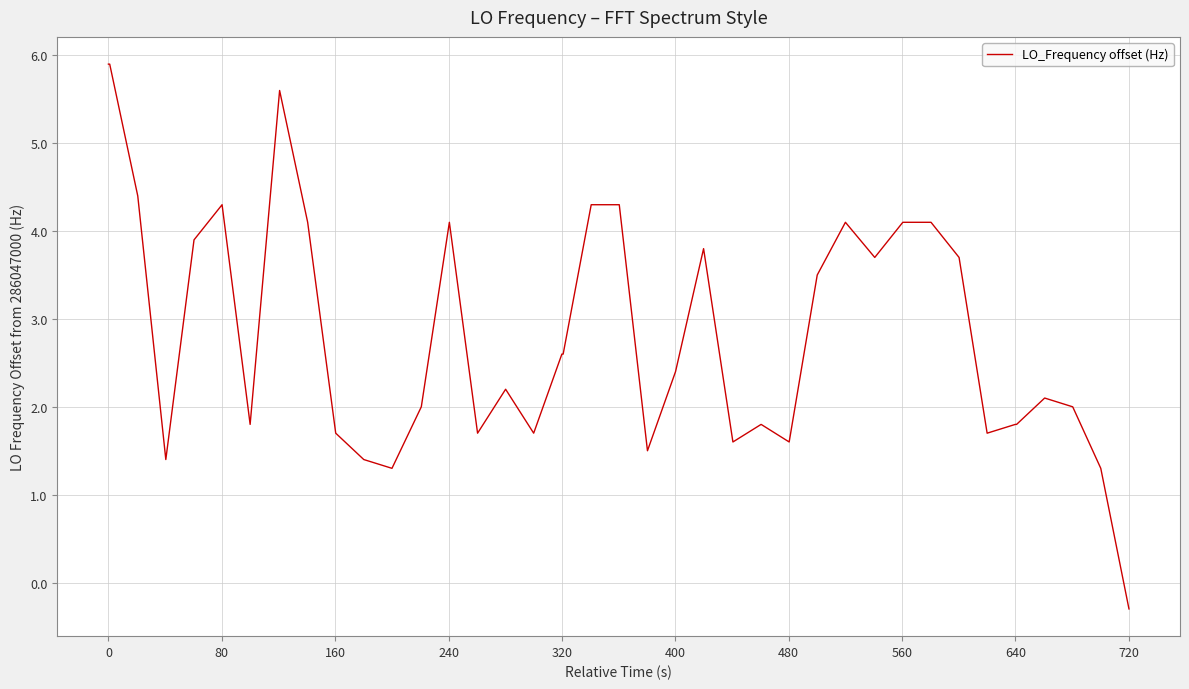

What is the maximum value shown in the chart?

5.9